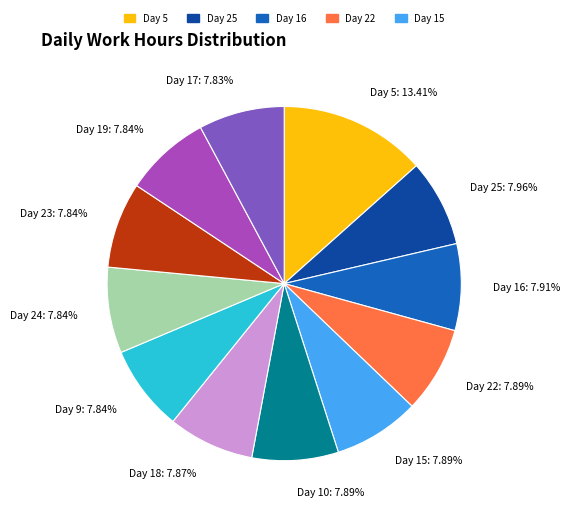

Which category has the biggest portion of the pie?

Day 5: 13.41%